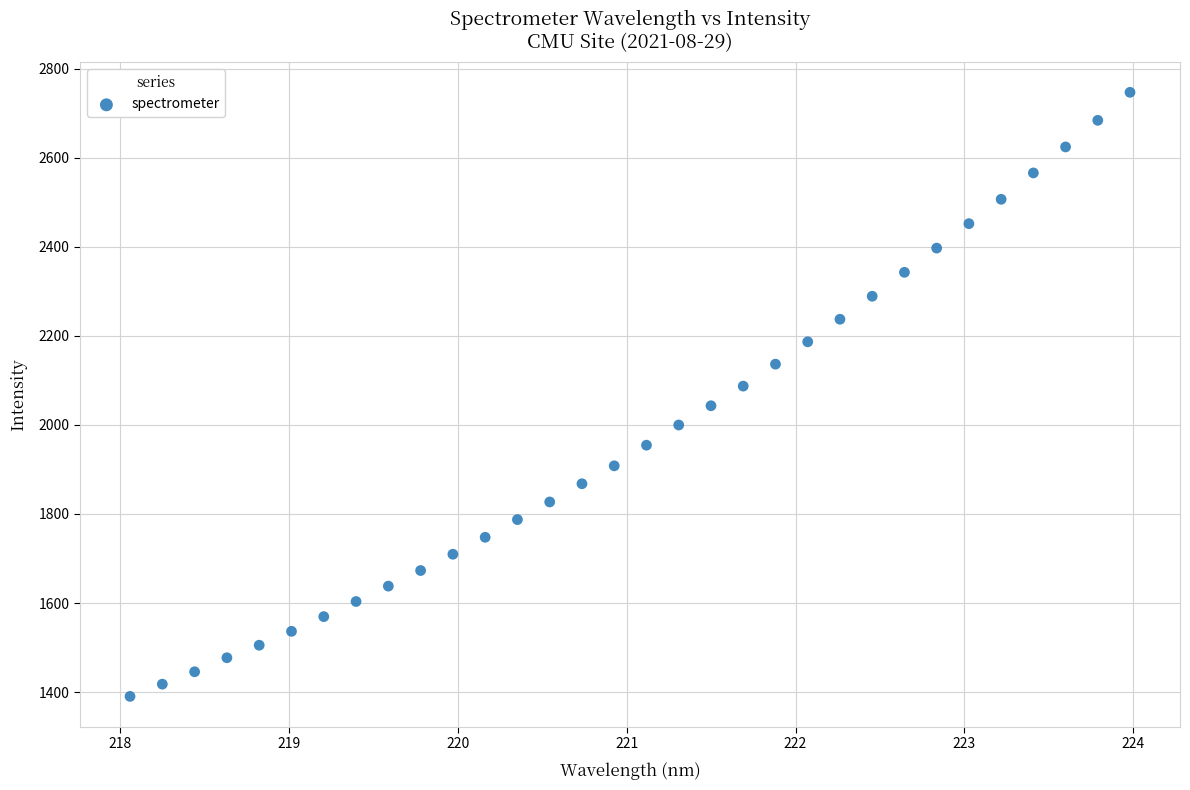

What is the range of Y values (max minus min)?

1357.4